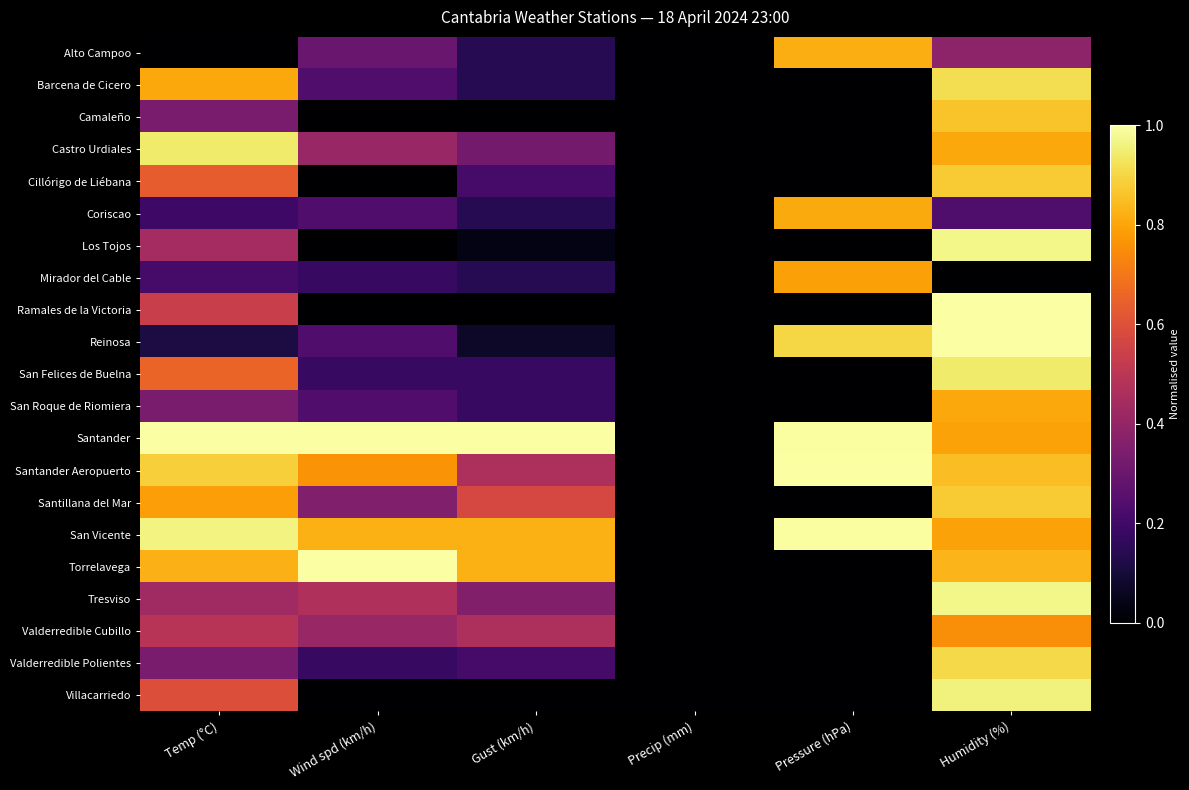

At how many categories does at least one series exceed 0?

5